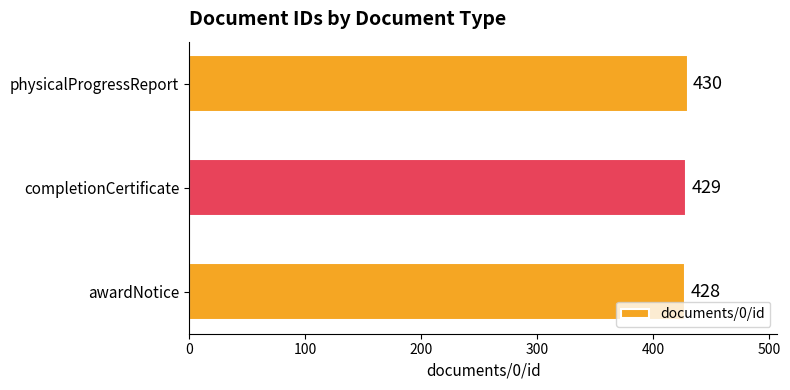

Reading top to bottom, list all the values displayed in this chart.

physicalProgressReport=430	completionCertificate=429	awardNotice=428